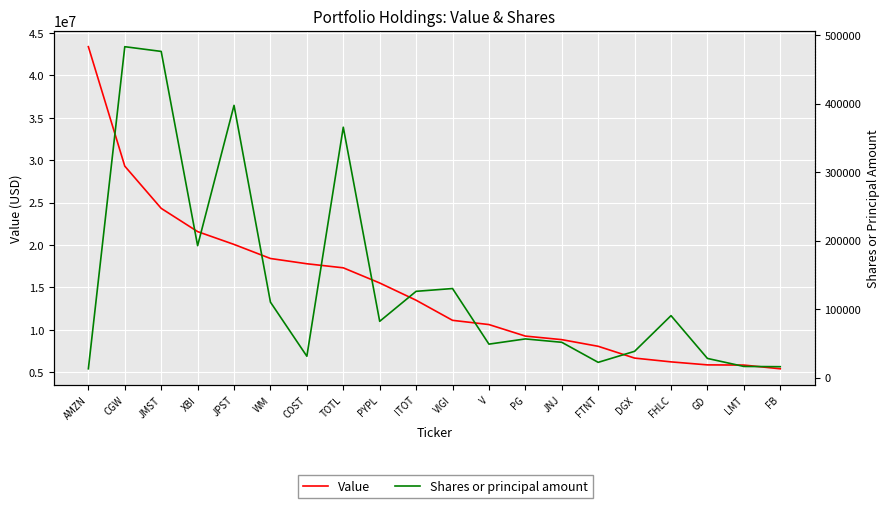

What is the label of the 19th point from the right?

CGW